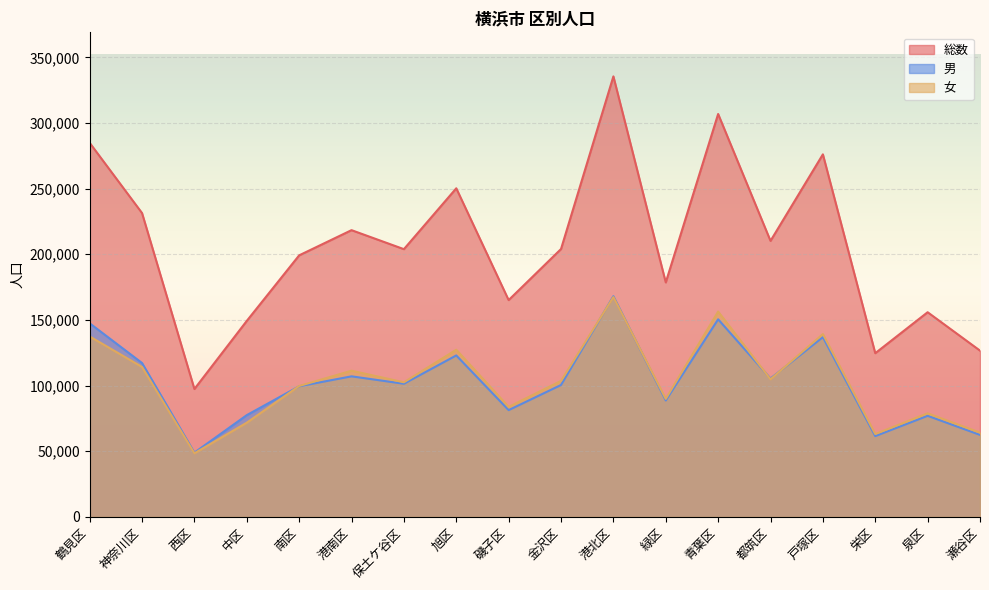

What is the difference between the maximum and minimum values in the 女 series?

118965